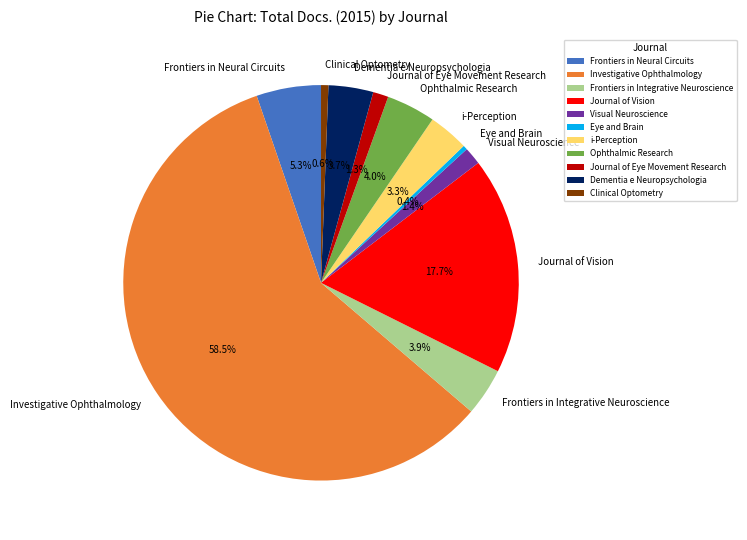

Combined, what portion of the pie is Eye and Brain and Visual Neuroscience?

1.8%